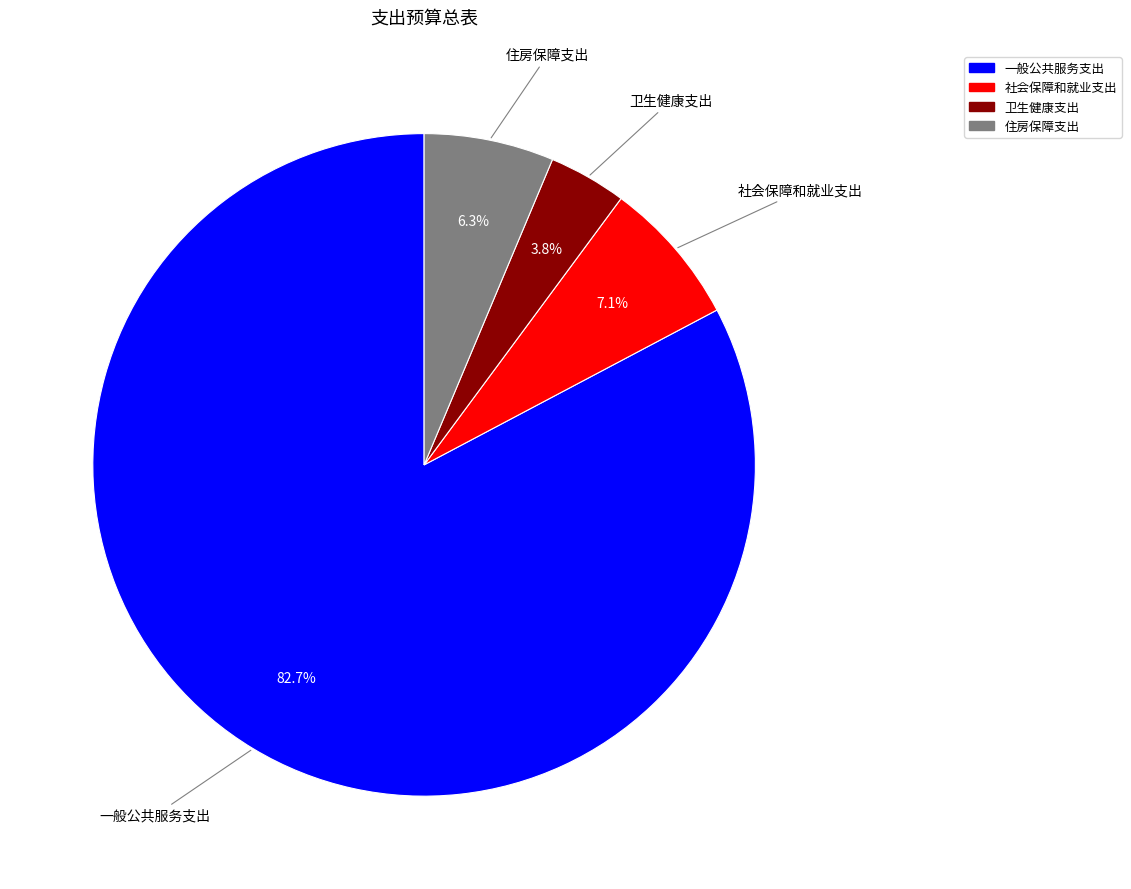

To the nearest percent, what is the difference between the 卫生健康支出 and 一般公共服务支出 slice percentages?

79%